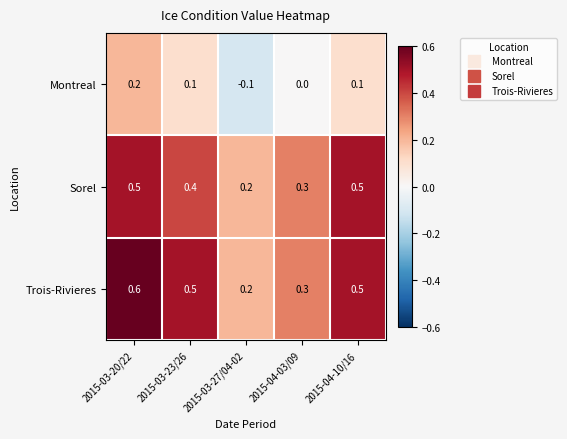

Which series has the largest range (max minus min)?

Trois-Rivieres